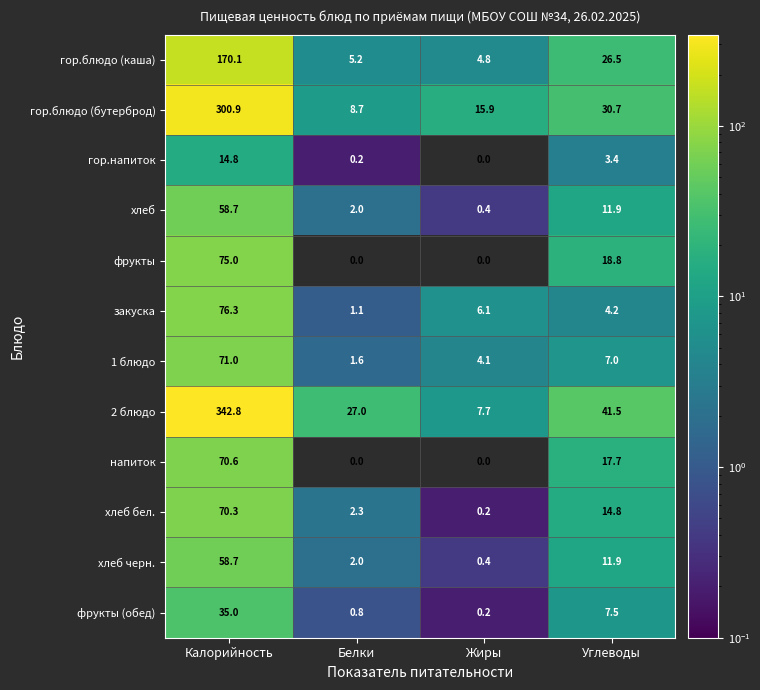

Rank the categories by гор.напиток value from highest to lowest.

Калорийность, Углеводы, Белки, Жиры